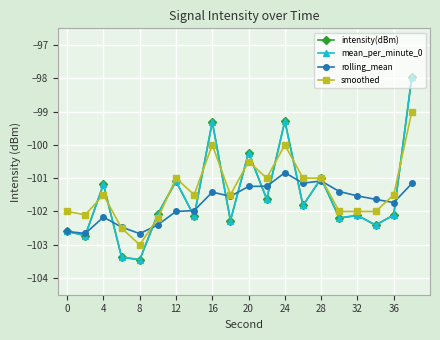

Which series has the largest range (max minus min)?

intensity(dBm)